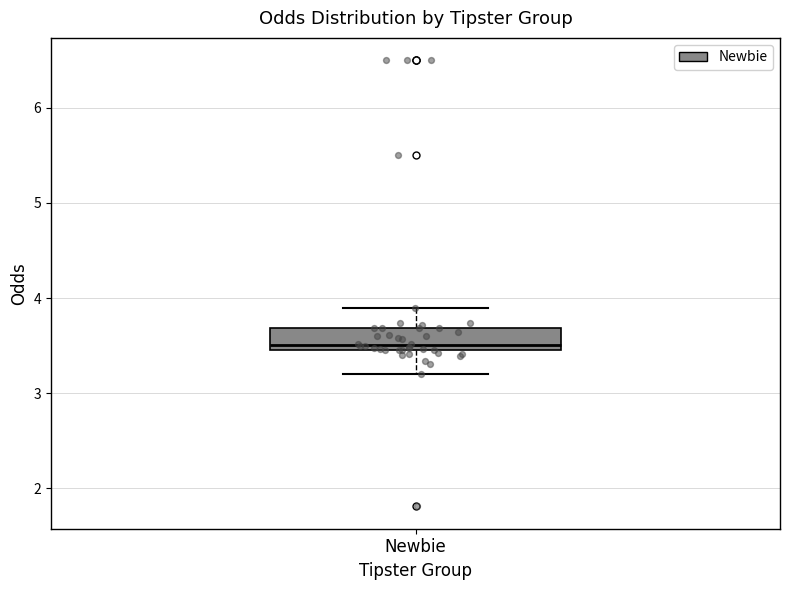

Transcribe this box plot: give where the median line is, the range the box spans, and where the two whiskers end, as read against the y-axis. The values are not printed on the chart, so give them approximately, as read against the axis.

median 3.5 (just above the box's lower edge), box 3.5 to 3.7, whiskers 3.2 to 3.9